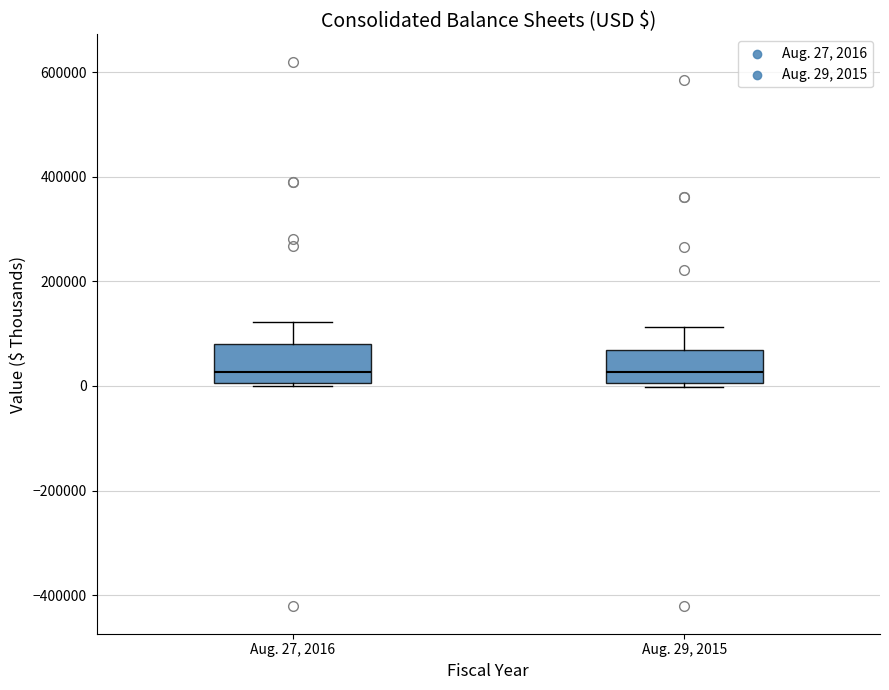

Where is the lower edge of the box for Aug. 29, 2015 on the y-axis? The values are not printed on the chart, so give them approximately, as read against the axis.

0